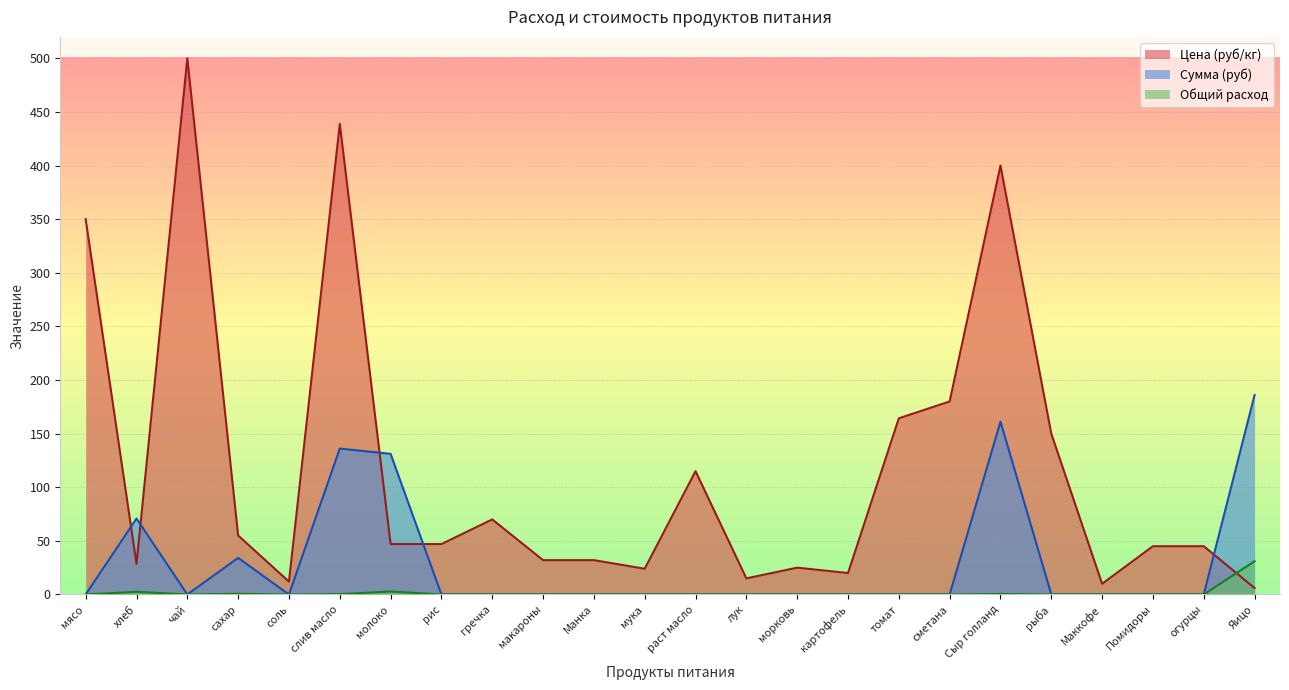

How many data points does each series have?

24